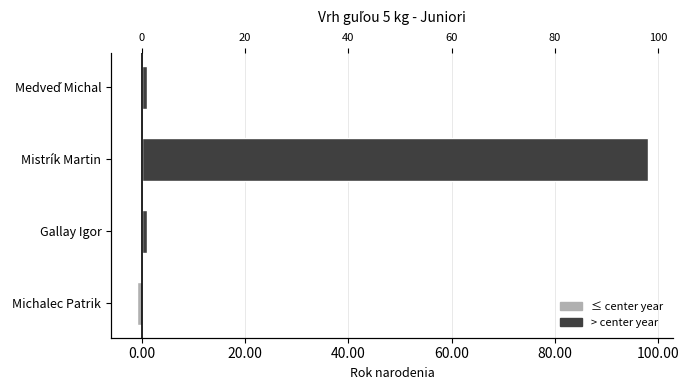

Count the ≤ center year values in the range 0 to 1.

3